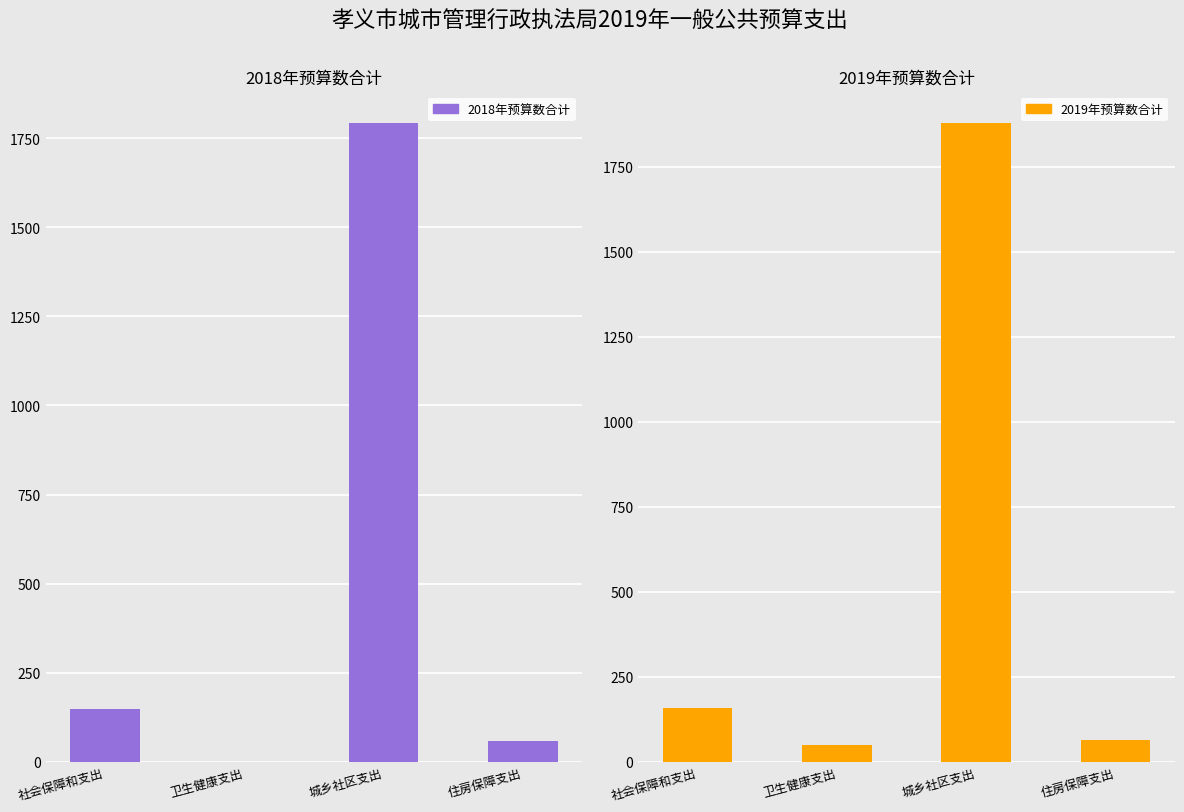

True or false: 2018年预算数合计 has a value of 90.9 at 住房保障支出.

False